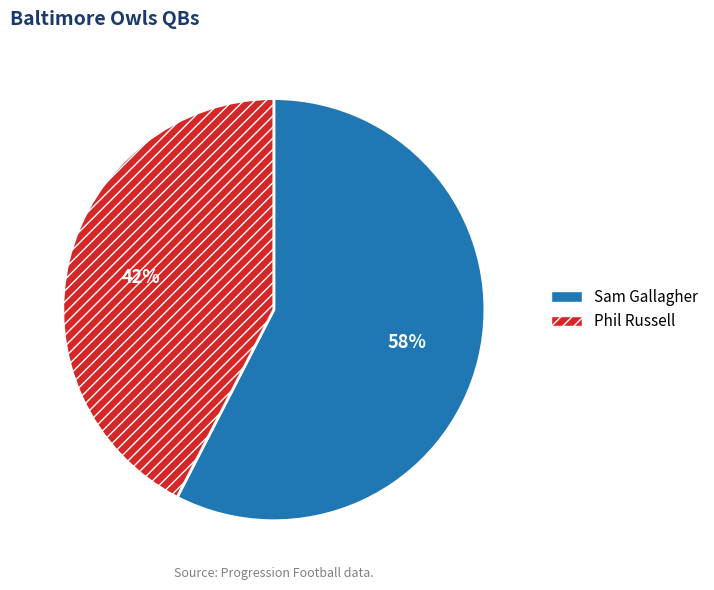

How many segments does this pie chart have?

2